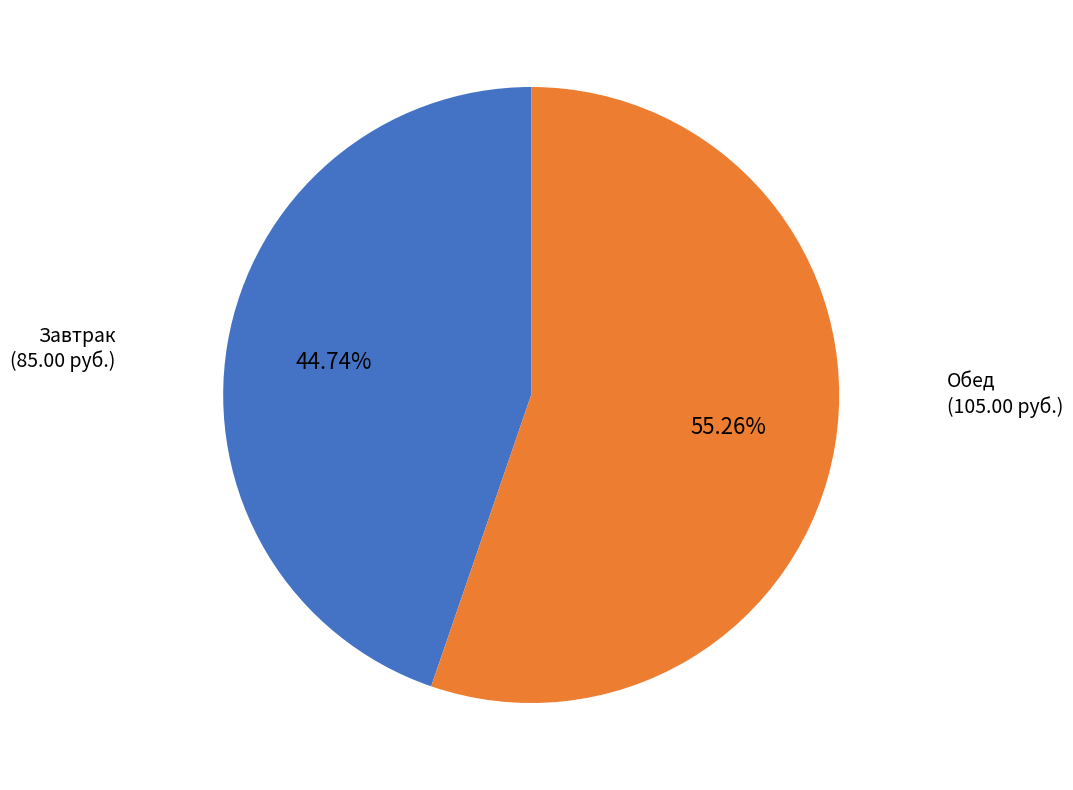

Which category has the smallest portion of the pie?

Завтрак